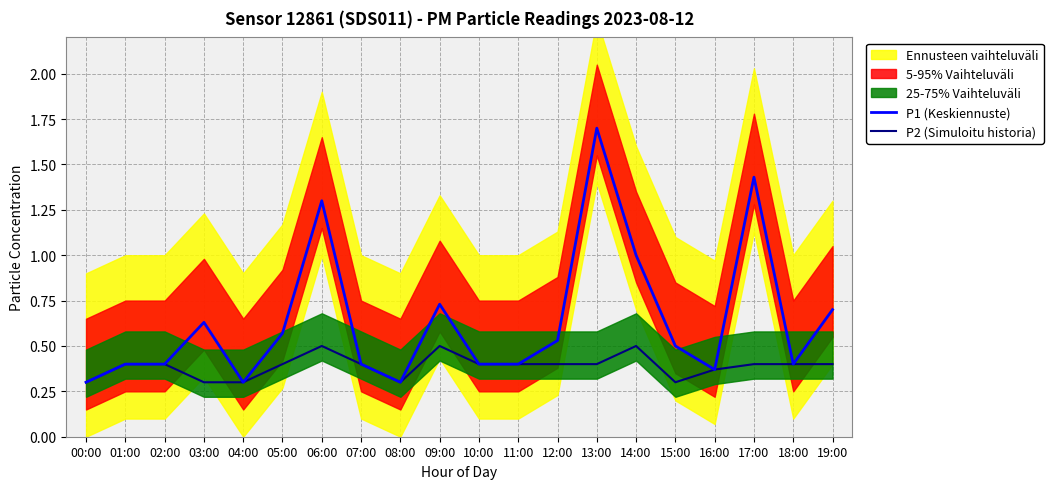

What is the minimum value for P1 (Keskiennuste)?

0.3